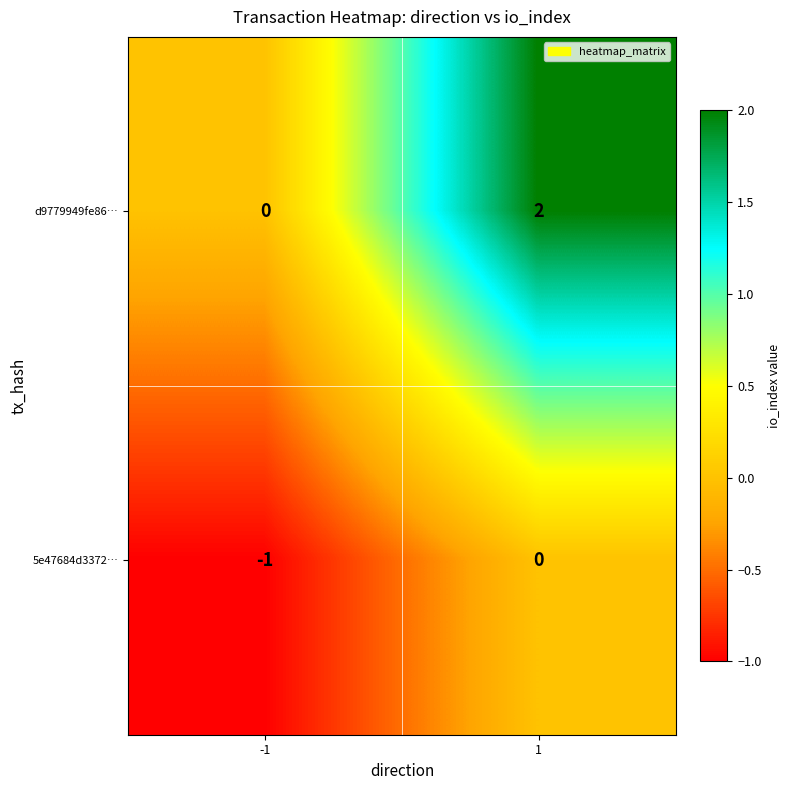

Which label corresponds to the smallest value in the chart?

-1